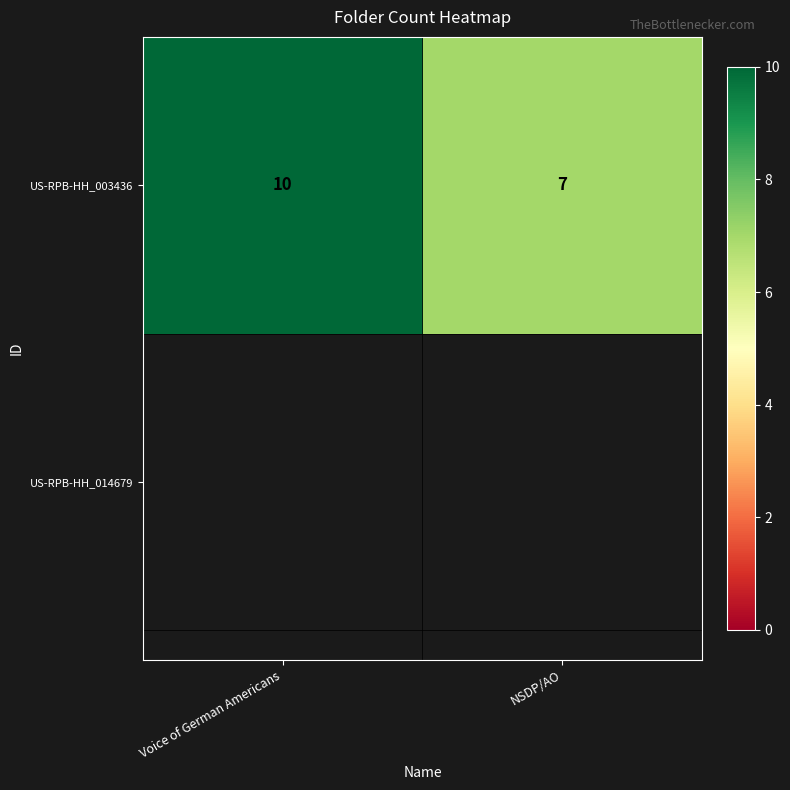

Count the values in the range 7 to 10.

2